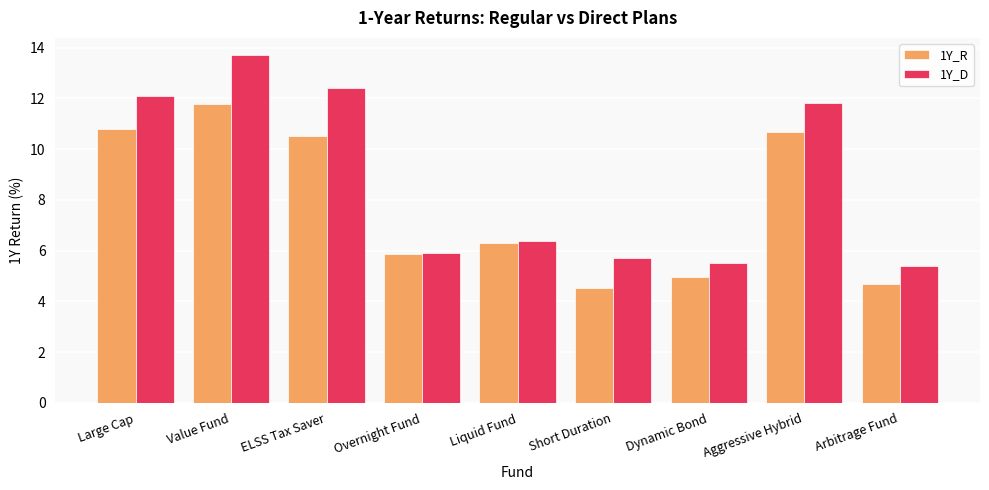

What is the sum of all 1Y_D values?

78.9